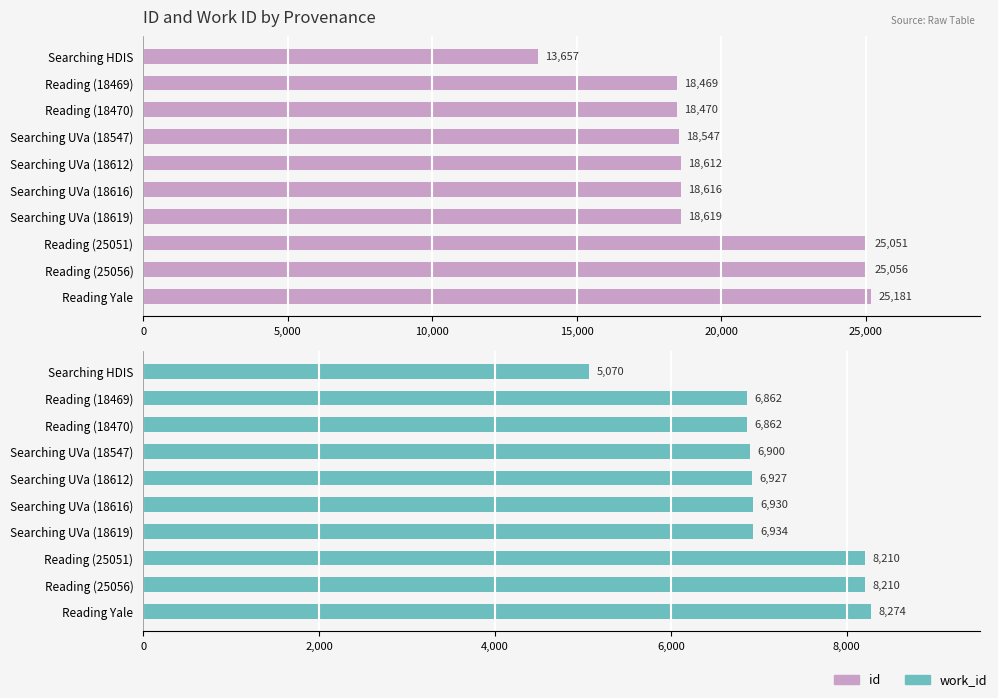

How many groups of bars are there?

10